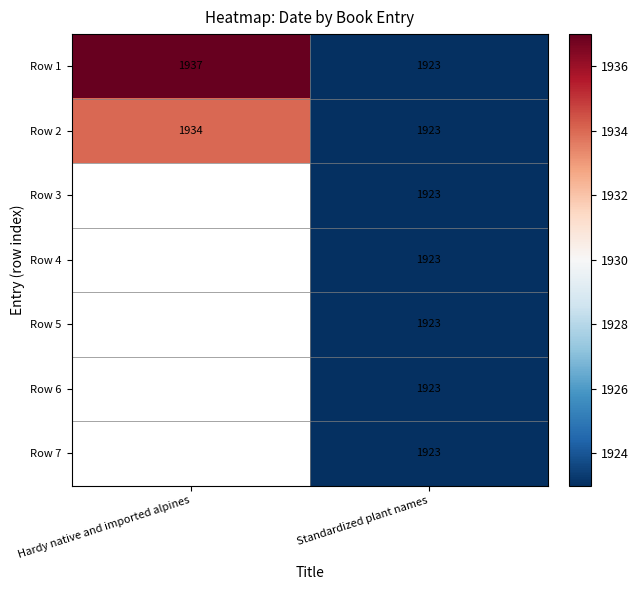

What is the approximate value of Row 1 at Standardized plant names?

1923